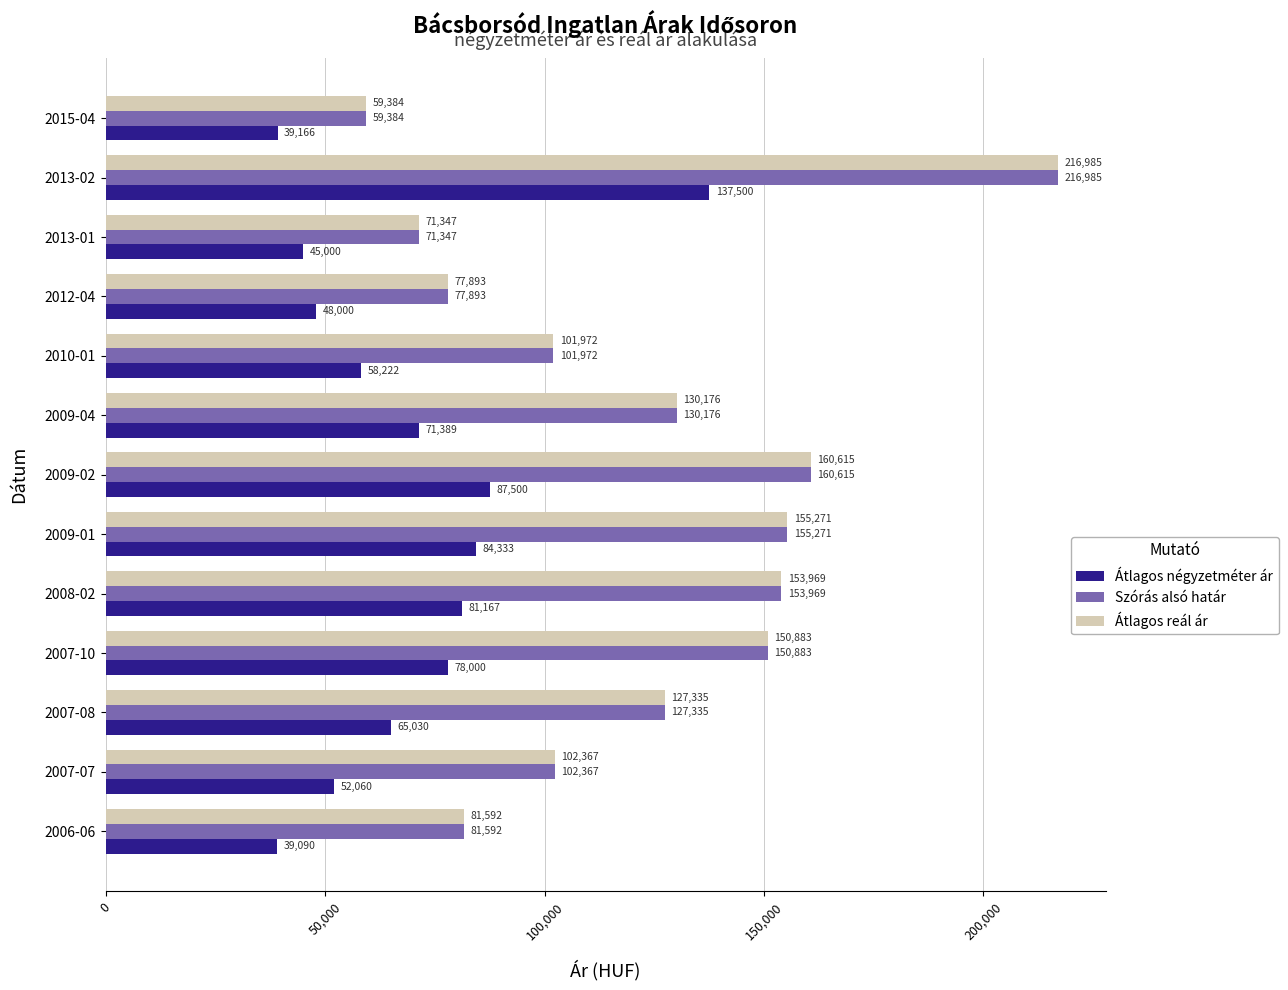

At which label does Átlagos reál ár reach its peak?

2013-02